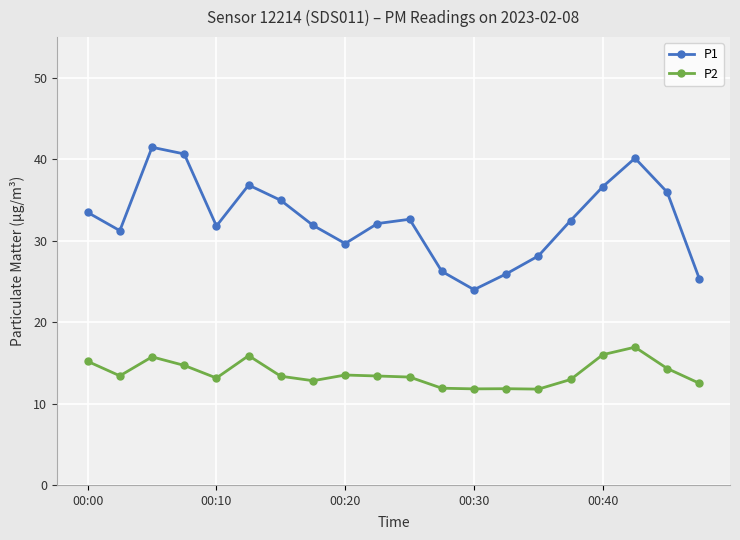

What is the minimum value for P1?

24.0